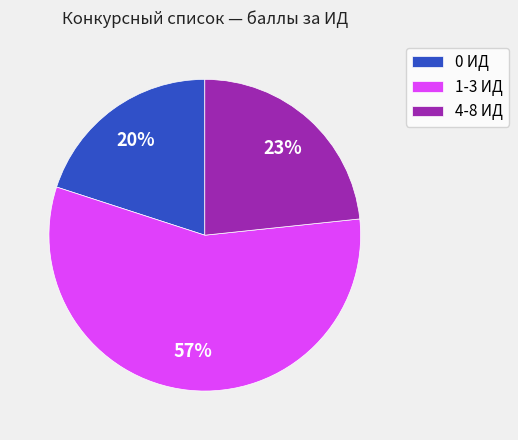

Rank the categories by value from highest to lowest.

1-3 ИД, 4-8 ИД, 0 ИД